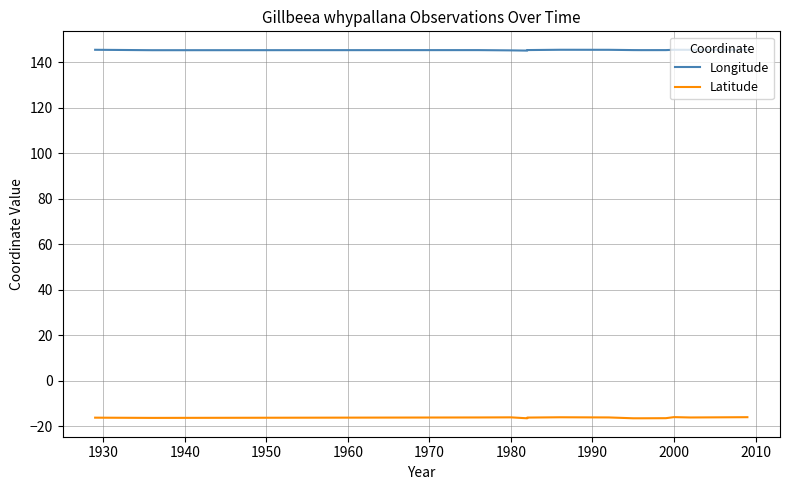

Is it true that Latitude equals -7.8 at 13?

False